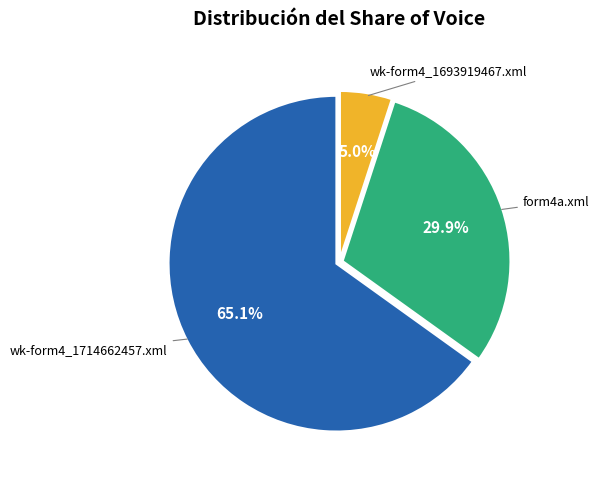

How many slices are in this pie chart?

3